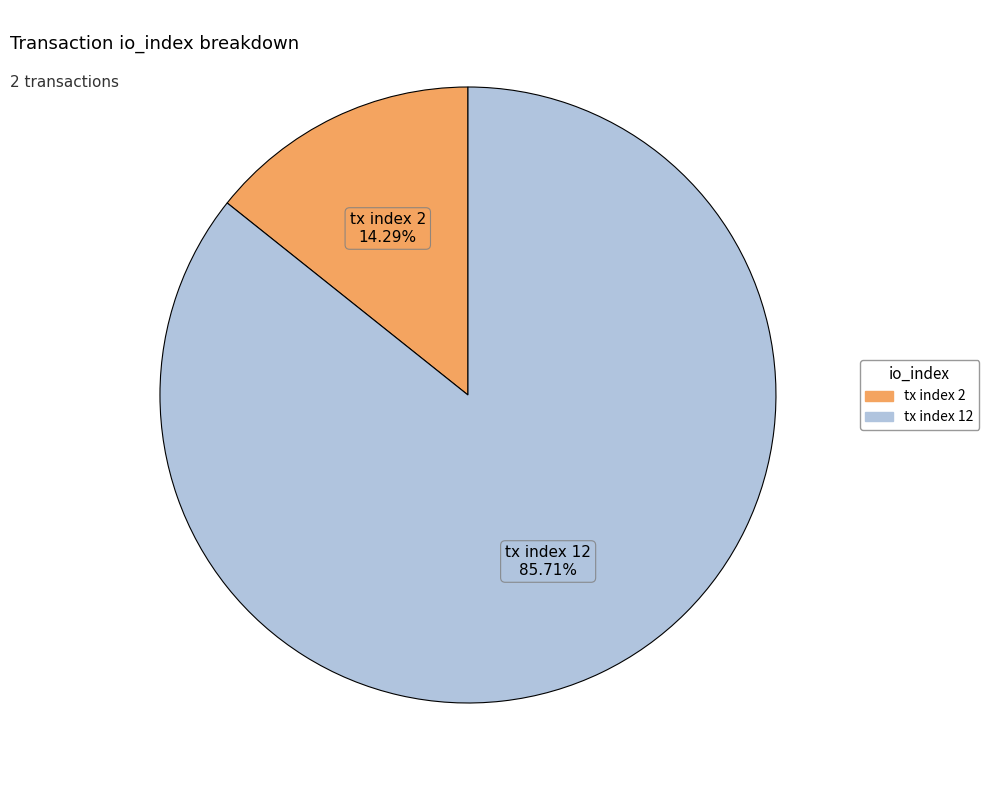

Is the sum of tx index 12 and tx index 2 greater than half?

Yes